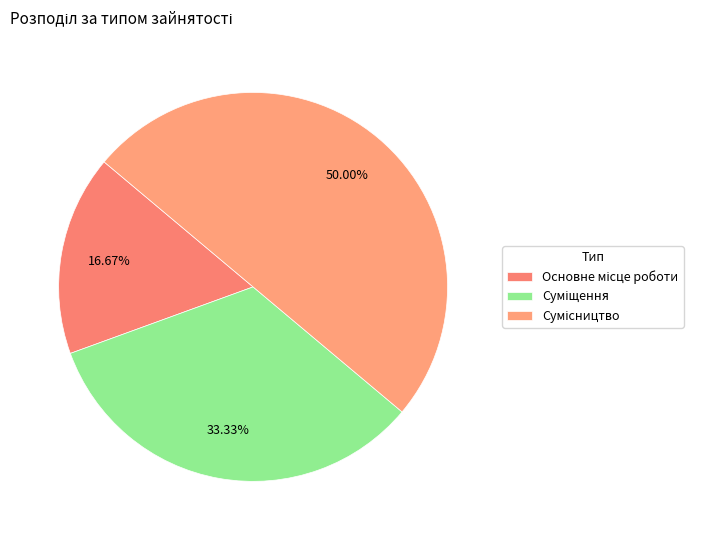

Count the number of slices in the pie.

3